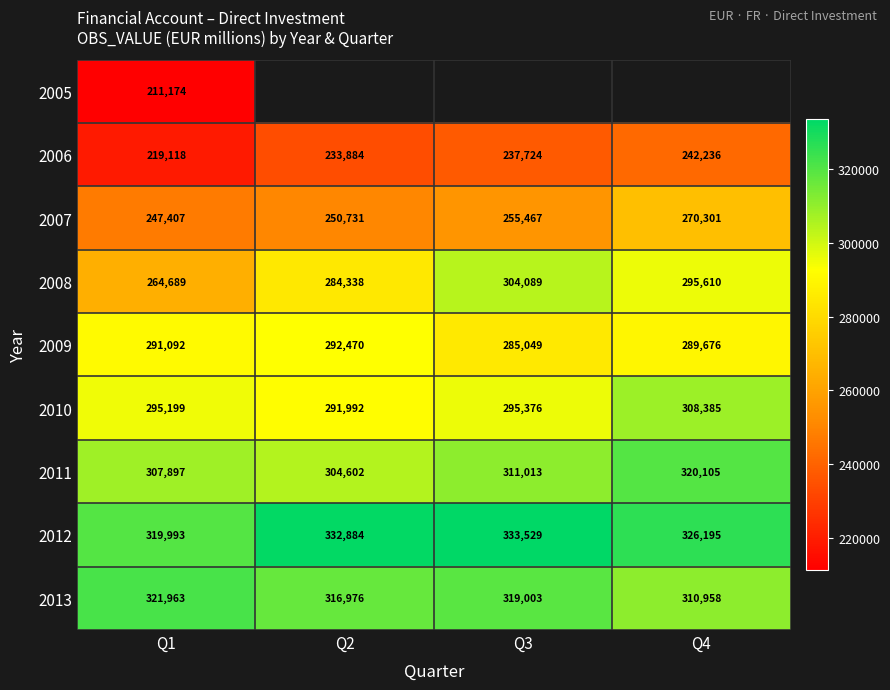

Where is 2013 nearest to the value 316460?

Q2